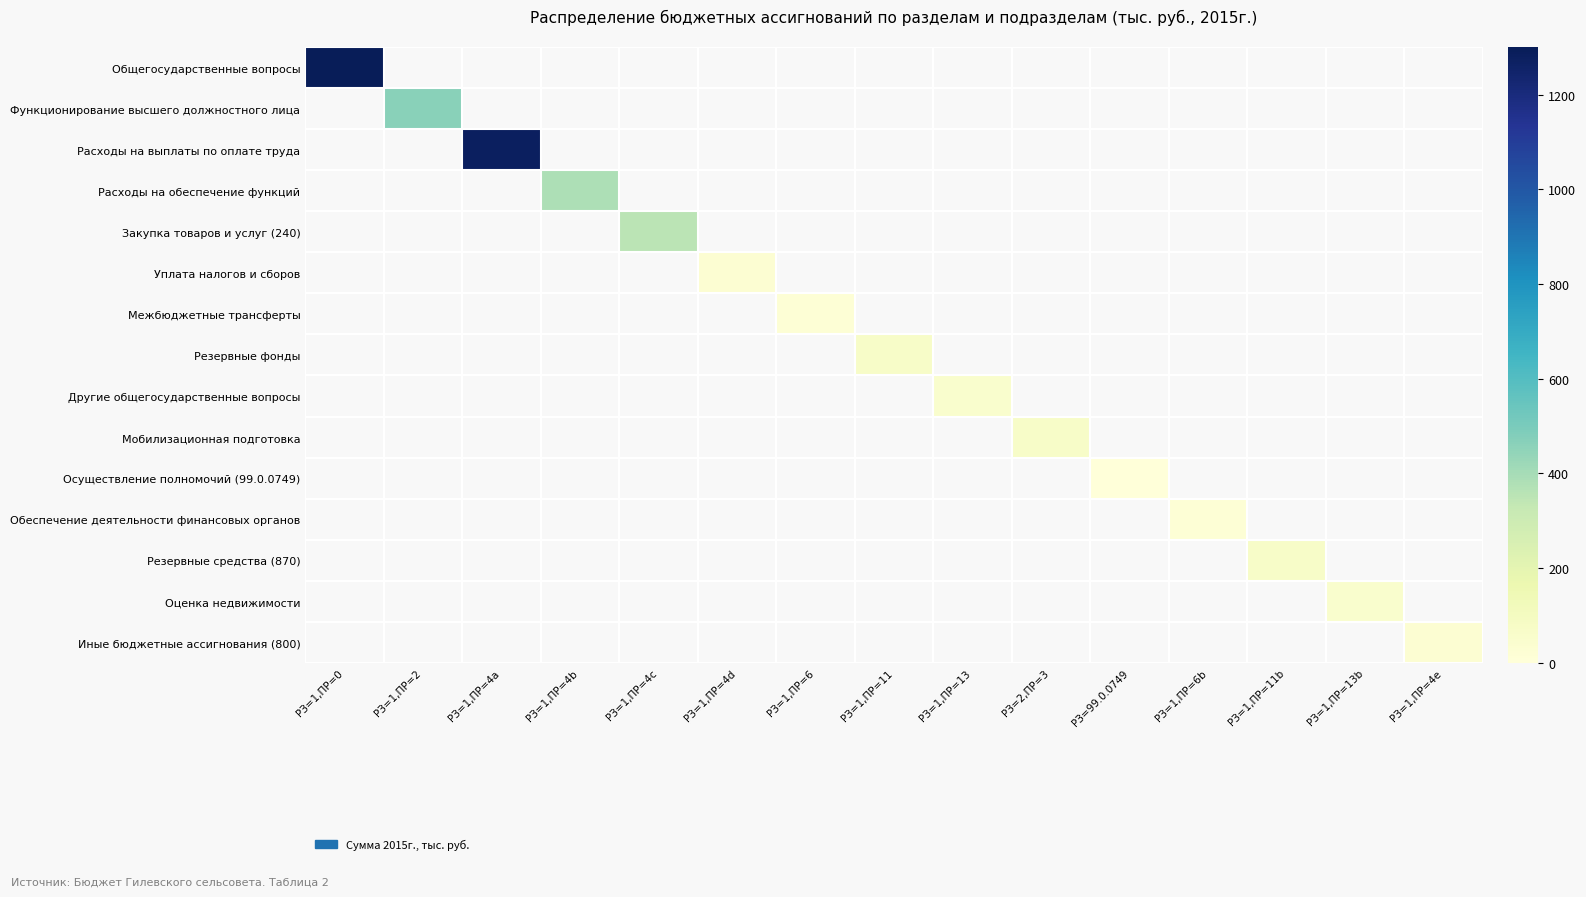

Reading left to right, list all the values displayed in this chart.

Общегосударственные вопросы: РЗ=1,ПР=0=2265.5	РЗ=1,ПР=2=0.0	РЗ=1,ПР=4a=0.0	РЗ=1,ПР=4b=0.0	РЗ=1,ПР=4c=0.0	РЗ=1,ПР=4d=0.0	РЗ=1,ПР=6=0.0	РЗ=1,ПР=11=0.0	РЗ=1,ПР=13=0.0	РЗ=2,ПР=3=0.0	РЗ=99.0.0749=0.0	РЗ=1,ПР=6b=0.0	РЗ=1,ПР=11b=0.0	РЗ=1,ПР=13b=0.0	РЗ=1,ПР=4e=0.0
Функционирование высшего должностного лица: РЗ=1,ПР=0=0.0	РЗ=1,ПР=2=464.3	РЗ=1,ПР=4a=0.0	РЗ=1,ПР=4b=0.0	РЗ=1,ПР=4c=0.0	РЗ=1,ПР=4d=0.0	РЗ=1,ПР=6=0.0	РЗ=1,ПР=11=0.0	РЗ=1,ПР=13=0.0	РЗ=2,ПР=3=0.0	РЗ=99.0.0749=0.0	РЗ=1,ПР=6b=0.0	РЗ=1,ПР=11b=0.0	РЗ=1,ПР=13b=0.0	РЗ=1,ПР=4e=0.0
Расходы на выплаты по оплате труда: РЗ=1,ПР=0=0.0	РЗ=1,ПР=2=0.0	РЗ=1,ПР=4a=1279.2	РЗ=1,ПР=4b=0.0	РЗ=1,ПР=4c=0.0	РЗ=1,ПР=4d=0.0	РЗ=1,ПР=6=0.0	РЗ=1,ПР=11=0.0	РЗ=1,ПР=13=0.0	РЗ=2,ПР=3=0.0	РЗ=99.0.0749=0.0	РЗ=1,ПР=6b=0.0	РЗ=1,ПР=11b=0.0	РЗ=1,ПР=13b=0.0	РЗ=1,ПР=4e=0.0
Расходы на обеспечение функций: РЗ=1,ПР=0=0.0	РЗ=1,ПР=2=0.0	РЗ=1,ПР=4a=0.0	РЗ=1,ПР=4b=383.2	РЗ=1,ПР=4c=0.0	РЗ=1,ПР=4d=0.0	РЗ=1,ПР=6=0.0	РЗ=1,ПР=11=0.0	РЗ=1,ПР=13=0.0	РЗ=2,ПР=3=0.0	РЗ=99.0.0749=0.0	РЗ=1,ПР=6b=0.0	РЗ=1,ПР=11b=0.0	РЗ=1,ПР=13b=0.0	РЗ=1,ПР=4e=0.0
Закупка товаров и услуг (240): РЗ=1,ПР=0=0.0	РЗ=1,ПР=2=0.0	РЗ=1,ПР=4a=0.0	РЗ=1,ПР=4b=0.0	РЗ=1,ПР=4c=355.2	РЗ=1,ПР=4d=0.0	РЗ=1,ПР=6=0.0	РЗ=1,ПР=11=0.0	РЗ=1,ПР=13=0.0	РЗ=2,ПР=3=0.0	РЗ=99.0.0749=0.0	РЗ=1,ПР=6b=0.0	РЗ=1,ПР=11b=0.0	РЗ=1,ПР=13b=0.0	РЗ=1,ПР=4e=0.0
Уплата налогов и сборов: РЗ=1,ПР=0=0.0	РЗ=1,ПР=2=0.0	РЗ=1,ПР=4a=0.0	РЗ=1,ПР=4b=0.0	РЗ=1,ПР=4c=0.0	РЗ=1,ПР=4d=28.0	РЗ=1,ПР=6=0.0	РЗ=1,ПР=11=0.0	РЗ=1,ПР=13=0.0	РЗ=2,ПР=3=0.0	РЗ=99.0.0749=0.0	РЗ=1,ПР=6b=0.0	РЗ=1,ПР=11b=0.0	РЗ=1,ПР=13b=0.0	РЗ=1,ПР=4e=0.0
Межбюджетные трансферты: РЗ=1,ПР=0=0.0	РЗ=1,ПР=2=0.0	РЗ=1,ПР=4a=0.0	РЗ=1,ПР=4b=0.0	РЗ=1,ПР=4c=0.0	РЗ=1,ПР=4d=0.0	РЗ=1,ПР=6=19.7	РЗ=1,ПР=11=0.0	РЗ=1,ПР=13=0.0	РЗ=2,ПР=3=0.0	РЗ=99.0.0749=0.0	РЗ=1,ПР=6b=0.0	РЗ=1,ПР=11b=0.0	РЗ=1,ПР=13b=0.0	РЗ=1,ПР=4e=0.0
Резервные фонды: РЗ=1,ПР=0=0.0	РЗ=1,ПР=2=0.0	РЗ=1,ПР=4a=0.0	РЗ=1,ПР=4b=0.0	РЗ=1,ПР=4c=0.0	РЗ=1,ПР=4d=0.0	РЗ=1,ПР=6=0.0	РЗ=1,ПР=11=69.0	РЗ=1,ПР=13=0.0	РЗ=2,ПР=3=0.0	РЗ=99.0.0749=0.0	РЗ=1,ПР=6b=0.0	РЗ=1,ПР=11b=0.0	РЗ=1,ПР=13b=0.0	РЗ=1,ПР=4e=0.0
Другие общегосударственные вопросы: РЗ=1,ПР=0=0.0	РЗ=1,ПР=2=0.0	РЗ=1,ПР=4a=0.0	РЗ=1,ПР=4b=0.0	РЗ=1,ПР=4c=0.0	РЗ=1,ПР=4d=0.0	РЗ=1,ПР=6=0.0	РЗ=1,ПР=11=0.0	РЗ=1,ПР=13=50.0	РЗ=2,ПР=3=0.0	РЗ=99.0.0749=0.0	РЗ=1,ПР=6b=0.0	РЗ=1,ПР=11b=0.0	РЗ=1,ПР=13b=0.0	РЗ=1,ПР=4e=0.0
Мобилизационная подготовка: РЗ=1,ПР=0=0.0	РЗ=1,ПР=2=0.0	РЗ=1,ПР=4a=0.0	РЗ=1,ПР=4b=0.0	РЗ=1,ПР=4c=0.0	РЗ=1,ПР=4d=0.0	РЗ=1,ПР=6=0.0	РЗ=1,ПР=11=0.0	РЗ=1,ПР=13=0.0	РЗ=2,ПР=3=68.2	РЗ=99.0.0749=0.0	РЗ=1,ПР=6b=0.0	РЗ=1,ПР=11b=0.0	РЗ=1,ПР=13b=0.0	РЗ=1,ПР=4e=0.0
Осуществление полномочий (99.0.0749): РЗ=1,ПР=0=0.0	РЗ=1,ПР=2=0.0	РЗ=1,ПР=4a=0.0	РЗ=1,ПР=4b=0.0	РЗ=1,ПР=4c=0.0	РЗ=1,ПР=4d=0.0	РЗ=1,ПР=6=0.0	РЗ=1,ПР=11=0.0	РЗ=1,ПР=13=0.0	РЗ=2,ПР=3=0.0	РЗ=99.0.0749=0.1	РЗ=1,ПР=6b=0.0	РЗ=1,ПР=11b=0.0	РЗ=1,ПР=13b=0.0	РЗ=1,ПР=4e=0.0
Обеспечение деятельности финансовых органов: РЗ=1,ПР=0=0.0	РЗ=1,ПР=2=0.0	РЗ=1,ПР=4a=0.0	РЗ=1,ПР=4b=0.0	РЗ=1,ПР=4c=0.0	РЗ=1,ПР=4d=0.0	РЗ=1,ПР=6=0.0	РЗ=1,ПР=11=0.0	РЗ=1,ПР=13=0.0	РЗ=2,ПР=3=0.0	РЗ=99.0.0749=0.0	РЗ=1,ПР=6b=19.7	РЗ=1,ПР=11b=0.0	РЗ=1,ПР=13b=0.0	РЗ=1,ПР=4e=0.0
Резервные средства (870): РЗ=1,ПР=0=0.0	РЗ=1,ПР=2=0.0	РЗ=1,ПР=4a=0.0	РЗ=1,ПР=4b=0.0	РЗ=1,ПР=4c=0.0	РЗ=1,ПР=4d=0.0	РЗ=1,ПР=6=0.0	РЗ=1,ПР=11=0.0	РЗ=1,ПР=13=0.0	РЗ=2,ПР=3=0.0	РЗ=99.0.0749=0.0	РЗ=1,ПР=6b=0.0	РЗ=1,ПР=11b=69.0	РЗ=1,ПР=13b=0.0	РЗ=1,ПР=4e=0.0
Оценка недвижимости: РЗ=1,ПР=0=0.0	РЗ=1,ПР=2=0.0	РЗ=1,ПР=4a=0.0	РЗ=1,ПР=4b=0.0	РЗ=1,ПР=4c=0.0	РЗ=1,ПР=4d=0.0	РЗ=1,ПР=6=0.0	РЗ=1,ПР=11=0.0	РЗ=1,ПР=13=0.0	РЗ=2,ПР=3=0.0	РЗ=99.0.0749=0.0	РЗ=1,ПР=6b=0.0	РЗ=1,ПР=11b=0.0	РЗ=1,ПР=13b=50.0	РЗ=1,ПР=4e=0.0
Иные бюджетные ассигнования (800): РЗ=1,ПР=0=0.0	РЗ=1,ПР=2=0.0	РЗ=1,ПР=4a=0.0	РЗ=1,ПР=4b=0.0	РЗ=1,ПР=4c=0.0	РЗ=1,ПР=4d=0.0	РЗ=1,ПР=6=0.0	РЗ=1,ПР=11=0.0	РЗ=1,ПР=13=0.0	РЗ=2,ПР=3=0.0	РЗ=99.0.0749=0.0	РЗ=1,ПР=6b=0.0	РЗ=1,ПР=11b=0.0	РЗ=1,ПР=13b=0.0	РЗ=1,ПР=4e=28.0